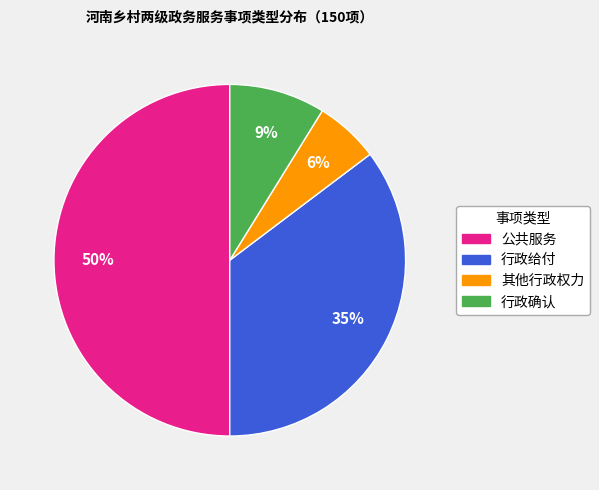

Do 公共服务 and 行政给付 together represent more than half of the pie?

Yes